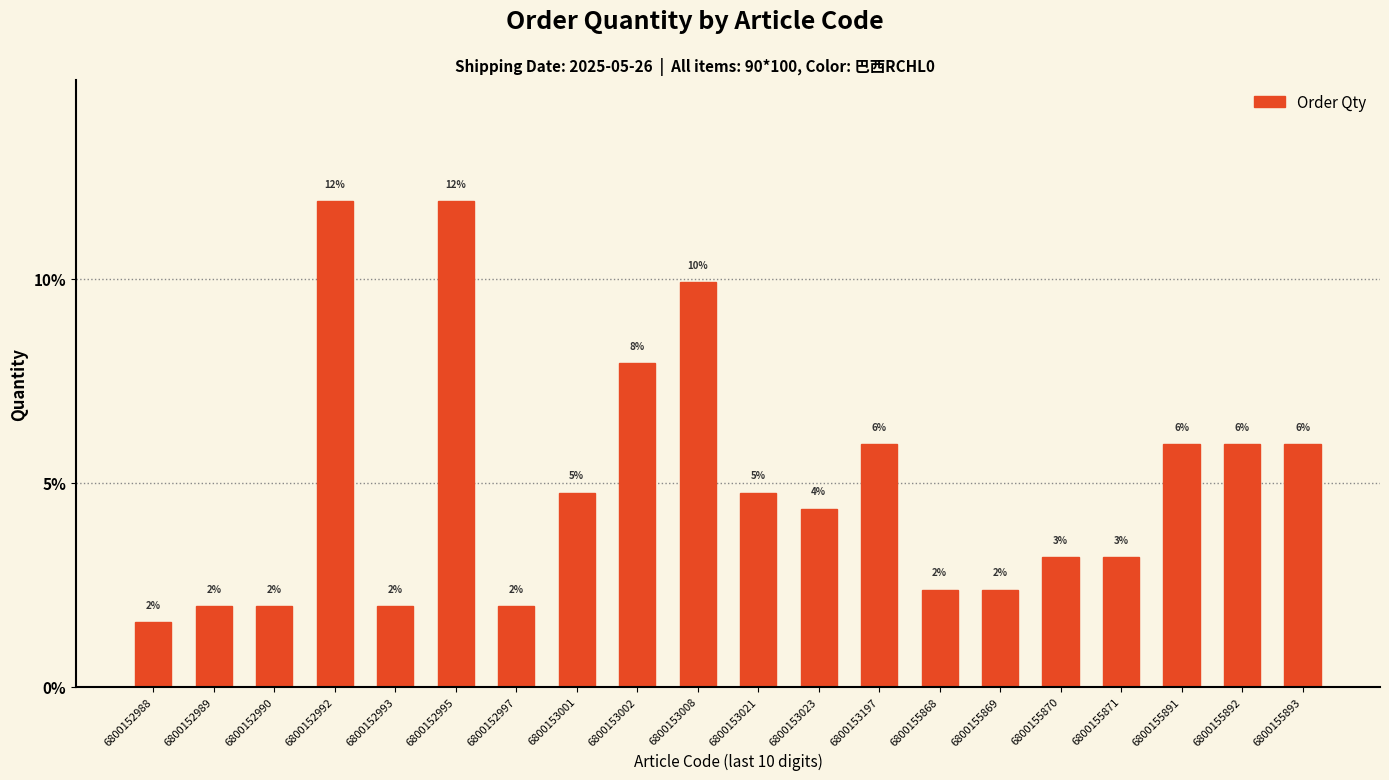

True or false: the data shows 1.7 at 6800155870.

False